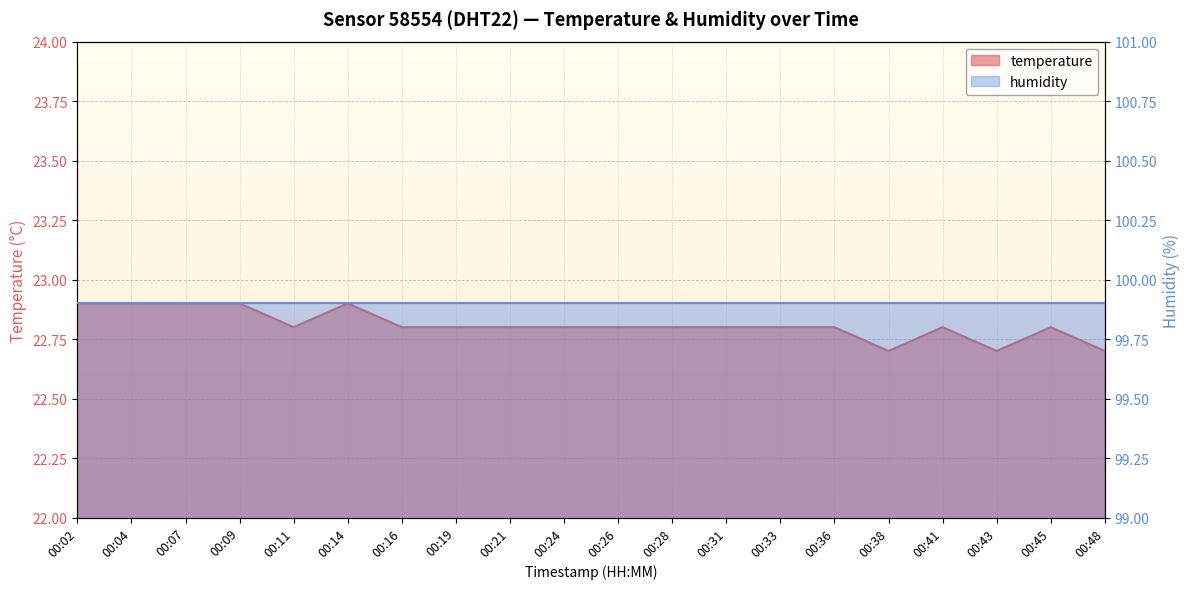

Reading left to right, what are all the values shown in this chart?

00:02=22.9	00:04=22.9	00:07=22.9	00:09=22.9	00:11=22.8	00:14=22.9	00:16=22.8	00:19=22.8	00:21=22.8	00:24=22.8	00:26=22.8	00:28=22.8	00:31=22.8	00:33=22.8	00:36=22.8	00:38=22.7	00:41=22.8	00:43=22.7	00:45=22.8	00:48=22.7